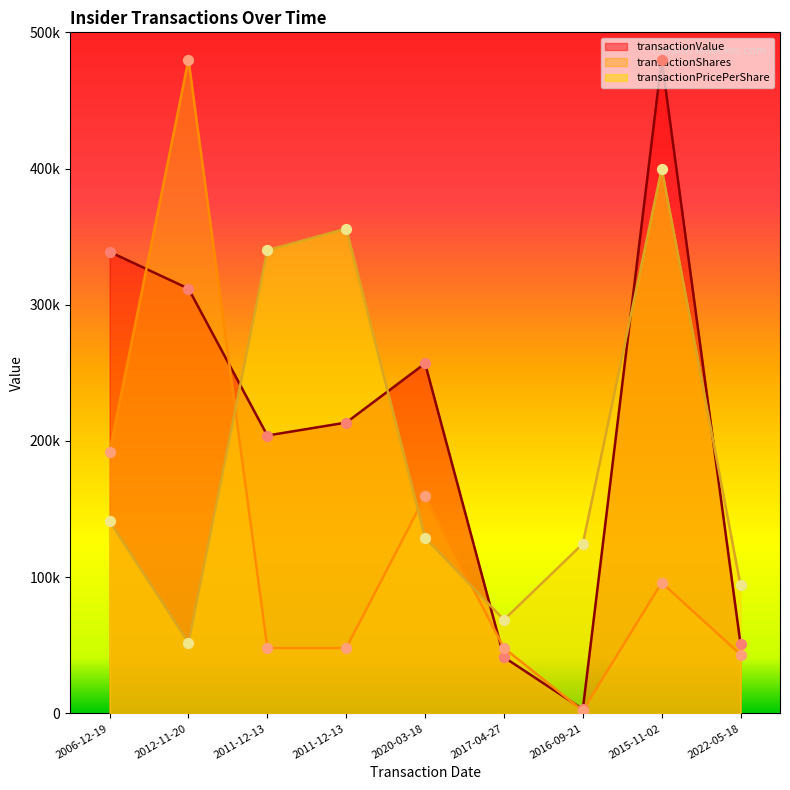

At how many categories does at least one series exceed 72062?

8